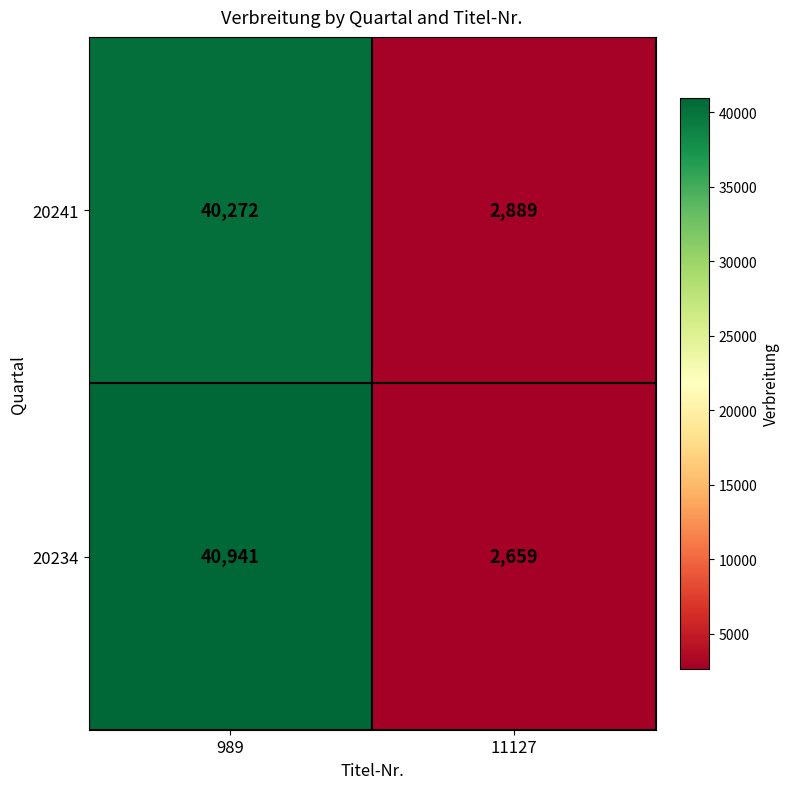

Reading left to right, extract all data points from this chart.

20241: 989=40272	11127=2889
20234: 989=40941	11127=2659